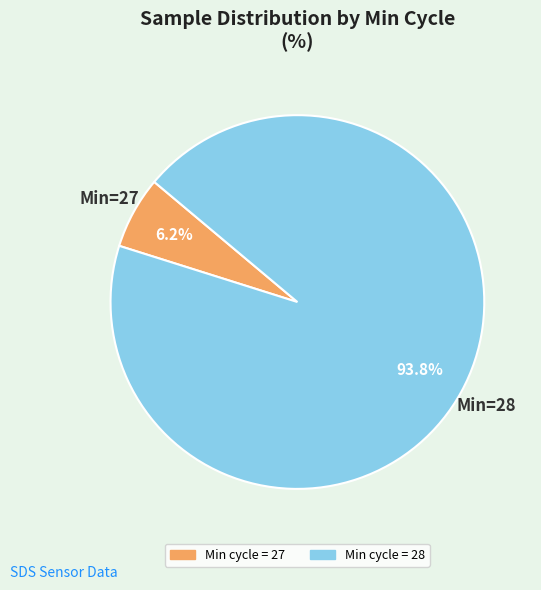

Does any single category account for the majority?

Yes